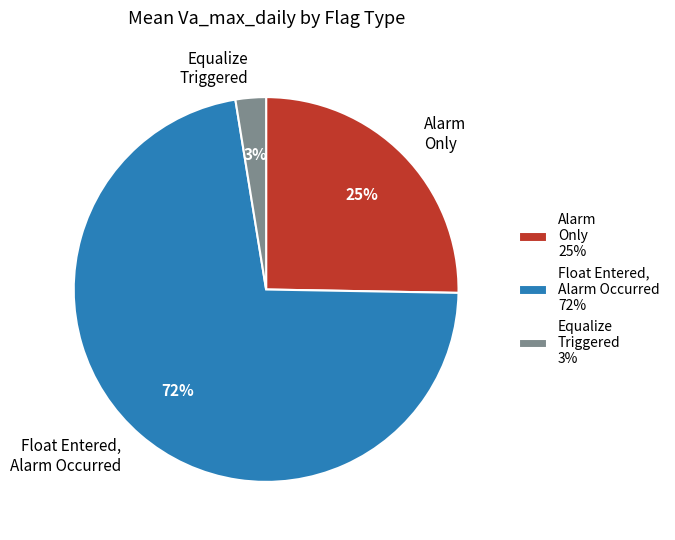

Is the sum of Float Entered, Alarm Occurred and Alarm Only greater than half?

Yes